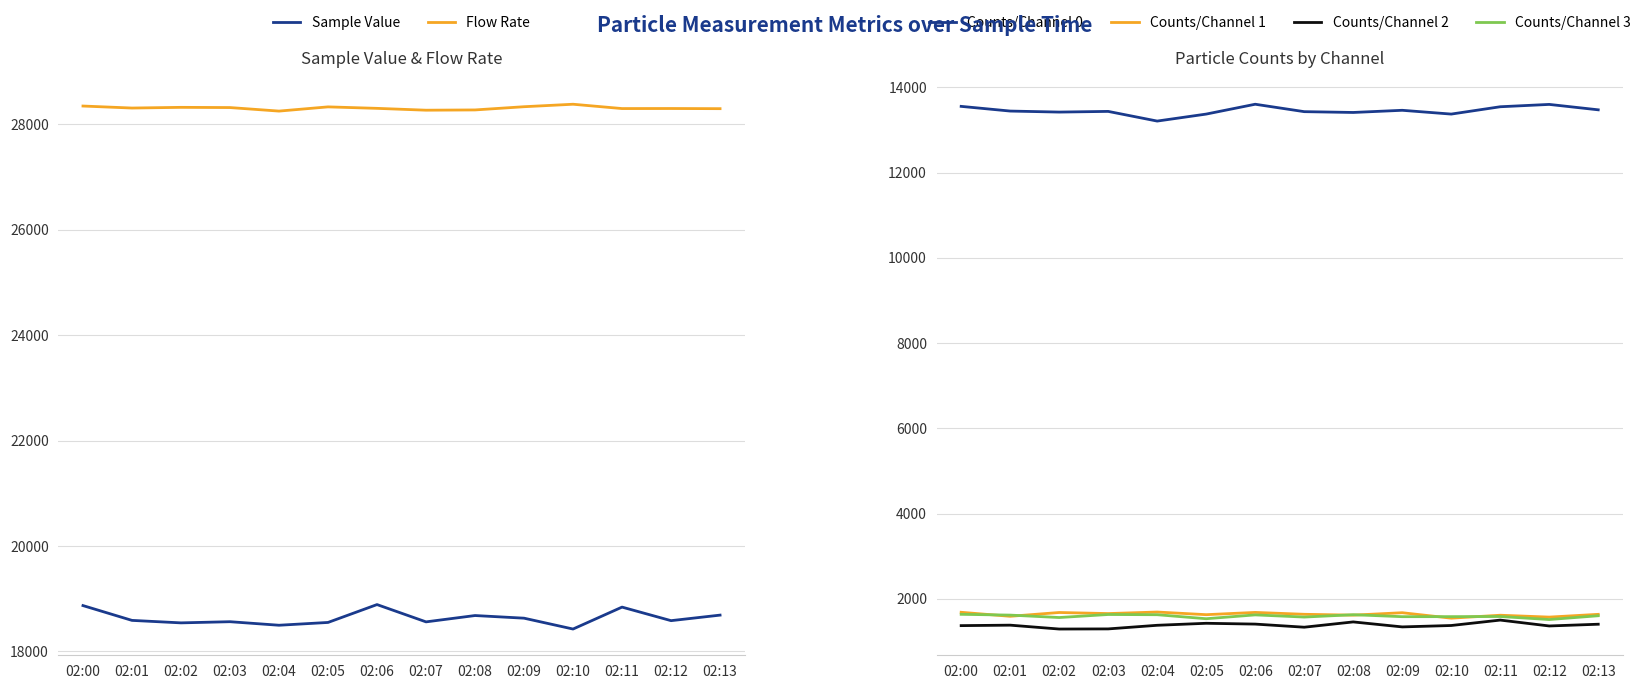

True or false: Counts/Channel 2 and Counts/Channel 1 intersect in this chart.

False